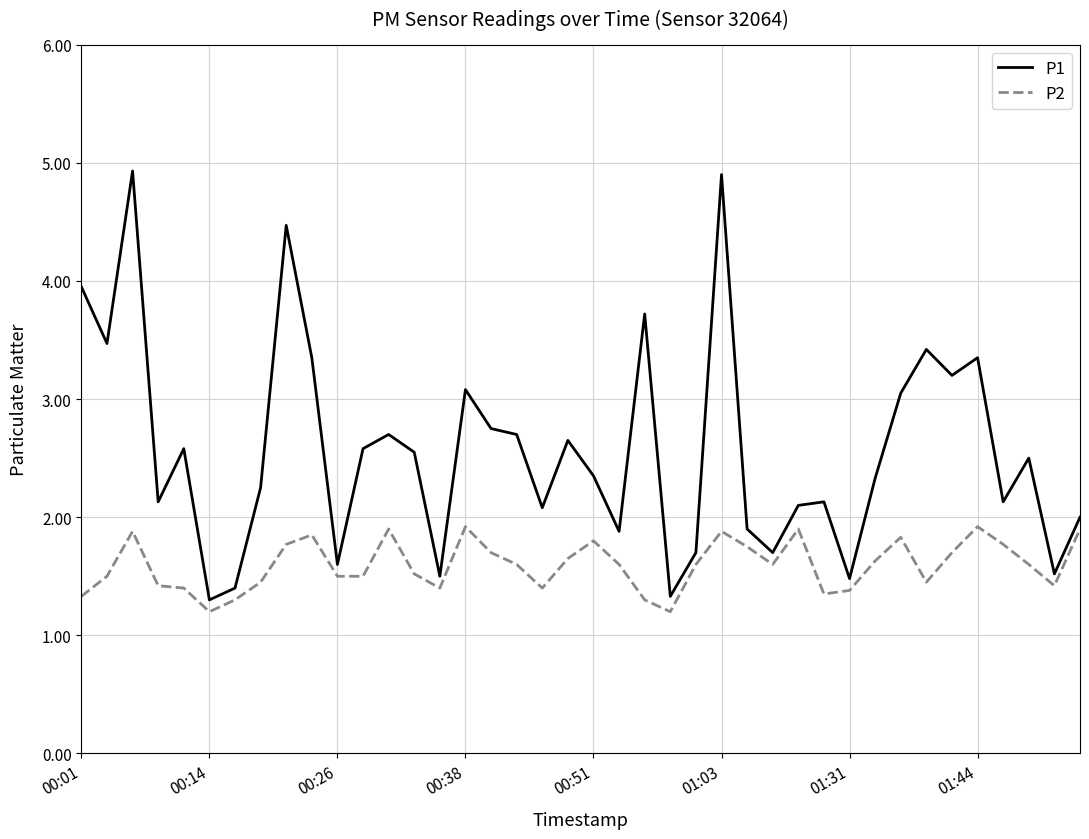

How many categories are shown in the chart?

40